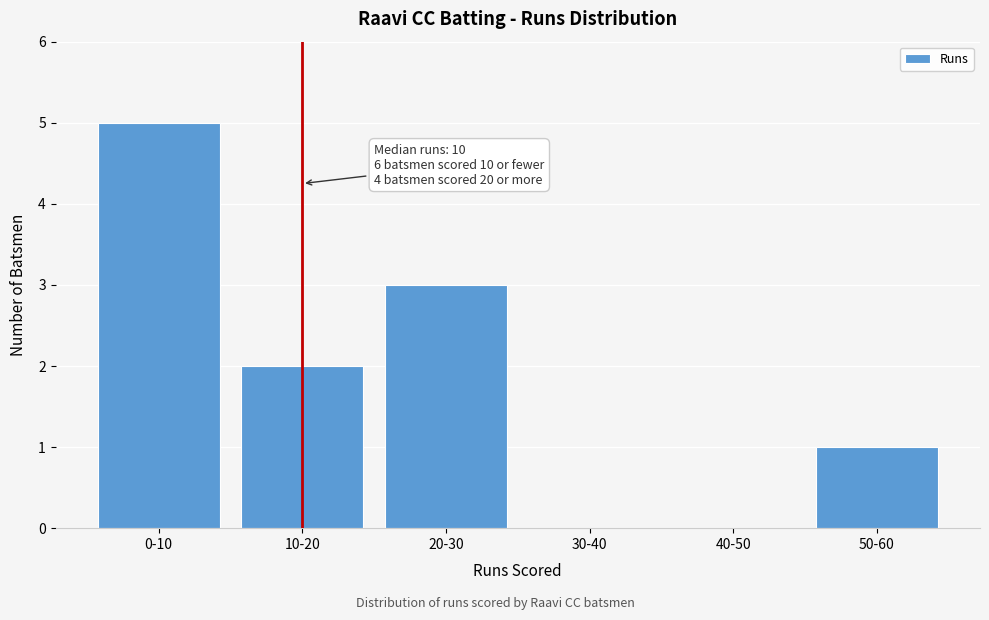

Reading left to right, extract all data points from this chart.

0-10=5	10-20=2	20-30=3	30-40=0	40-50=0	50-60=1